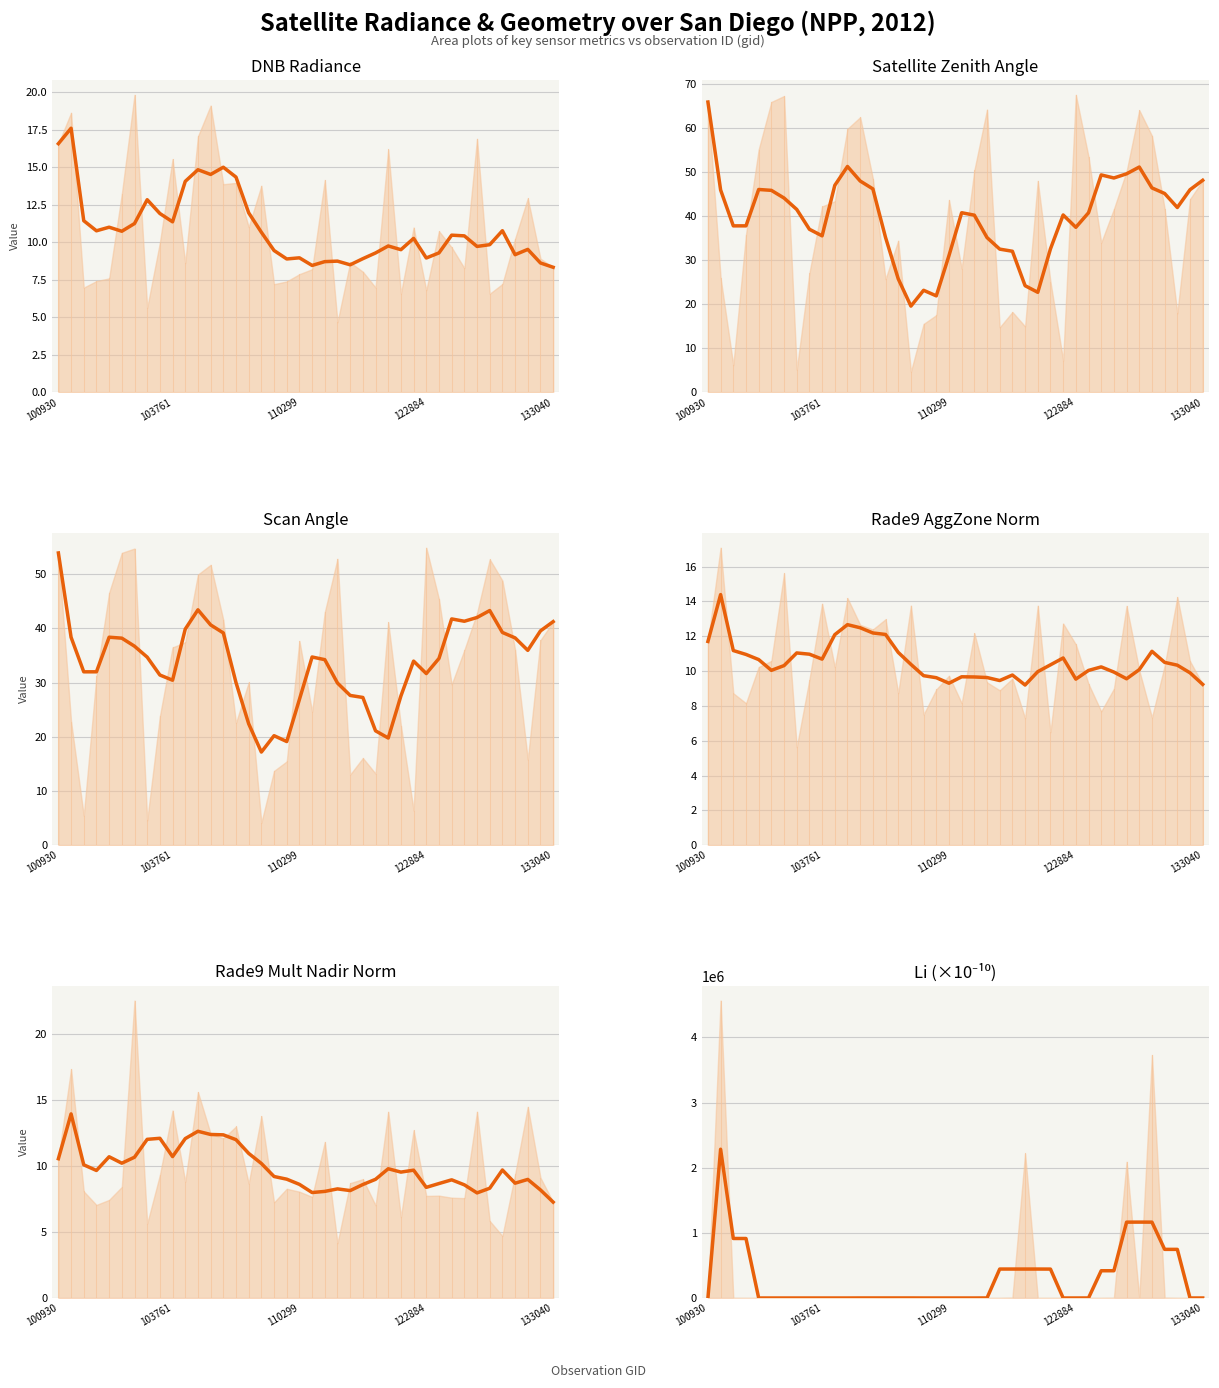

List the labels in order of satz (trend) value, smallest first.

16, 18, 26, 17, 25, 15, 19, 24, 23, 27, 22, 14, 9, 8, 29, 110299, 122884, 21, 28, 30, 20, 7, 37, 6, 36, 5, 103761, 38, 133040, 13, 35, 10, 12, 39, 32, 31, 33, 34, 11, 100930